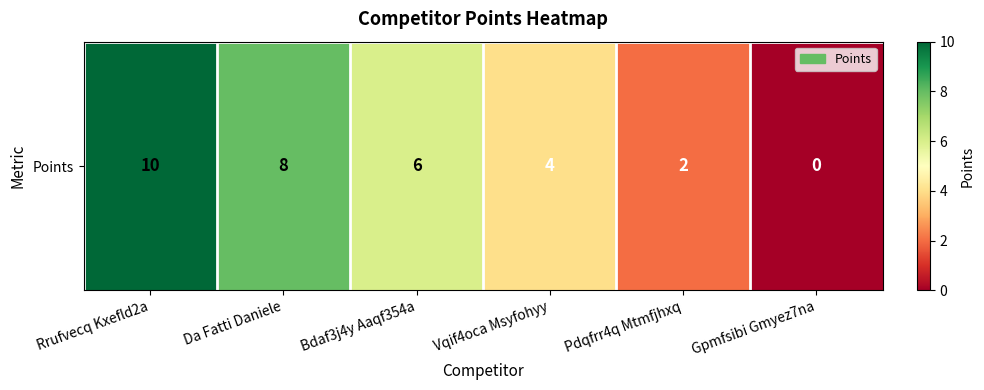

Which has a higher value, Vqif4oca Msyfohyy or Pdqfrr4q Mtmfjhxq?

Vqif4oca Msyfohyy